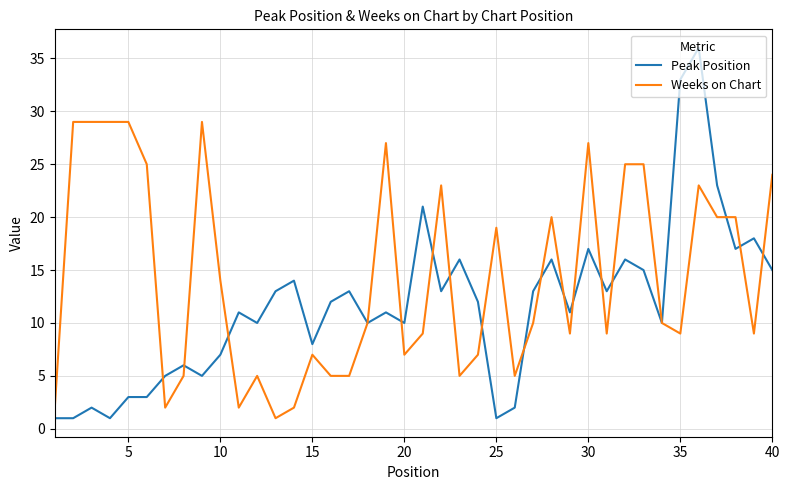

What is the sum of all Weeks on Chart values?

572